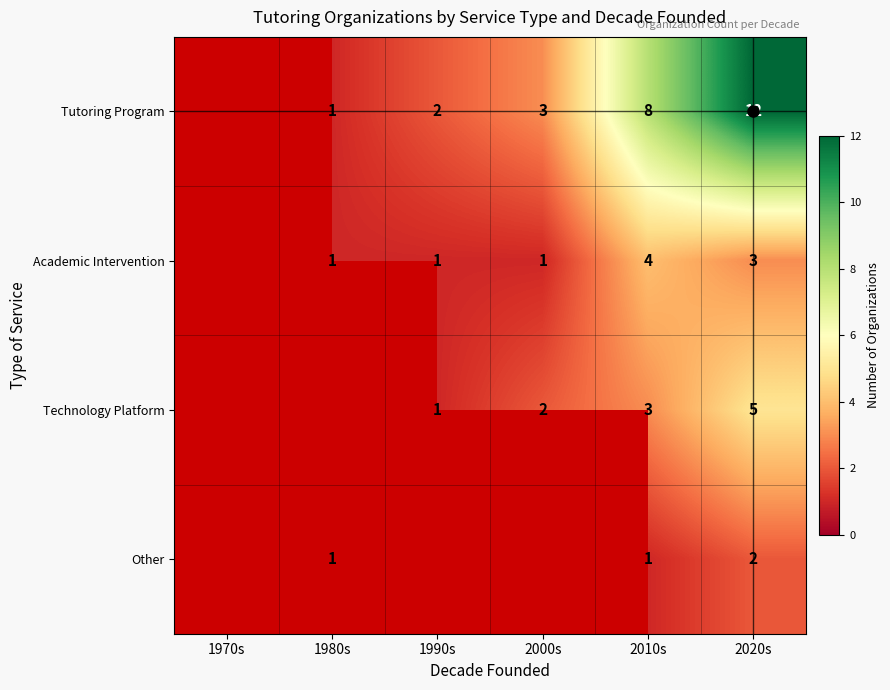

Count the number of data series in this chart.

4